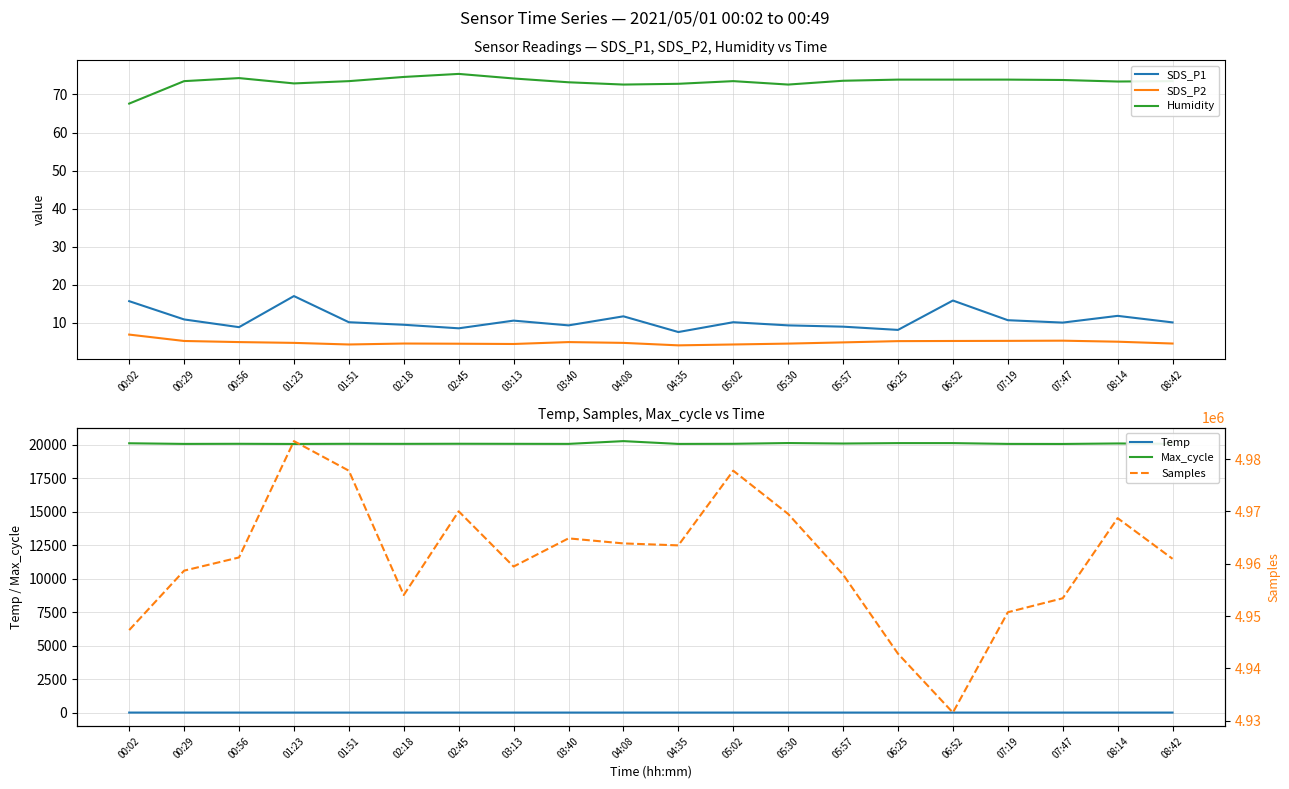

Rank the series at 06:25 from highest to lowest value.

Samples, Max_cycle, Humidity, Temp, SDS_P1, SDS_P2